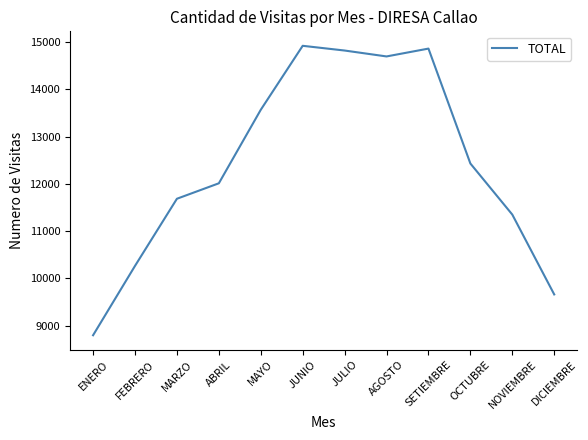

What is the minimum value shown in the chart?

8797